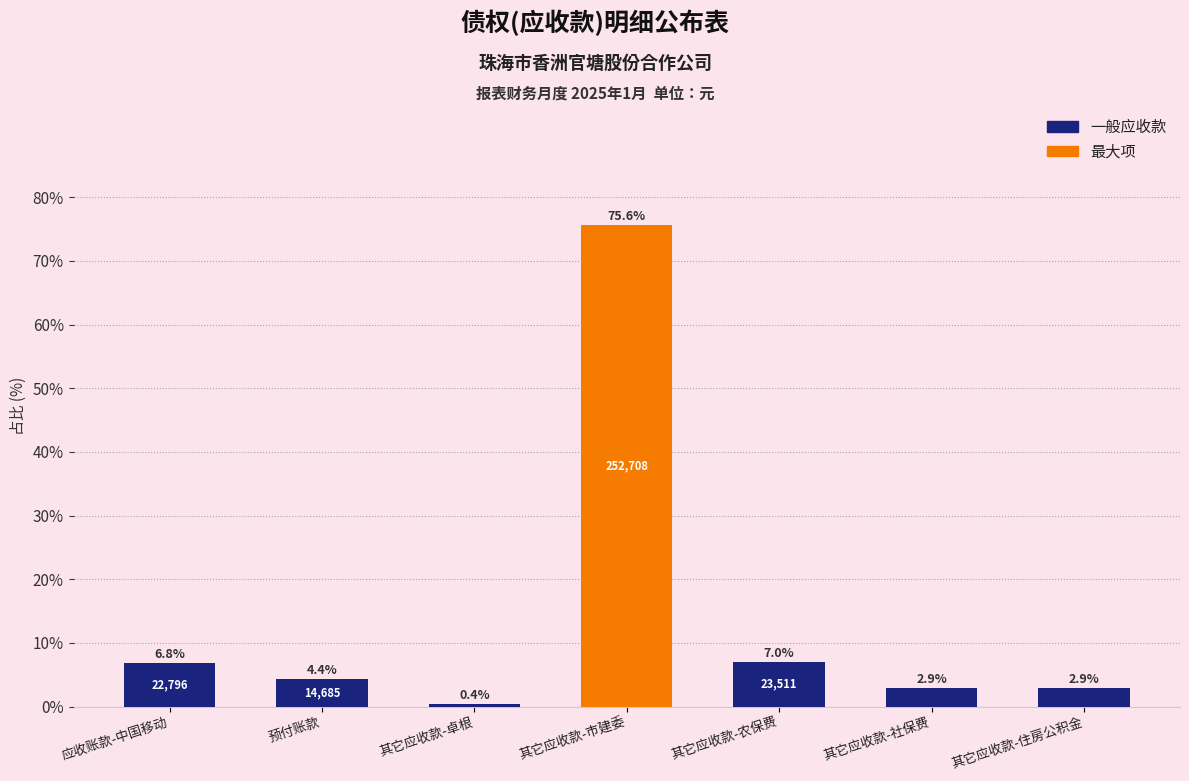

Which label corresponds to the smallest value in the chart?

其它应收款-卓根